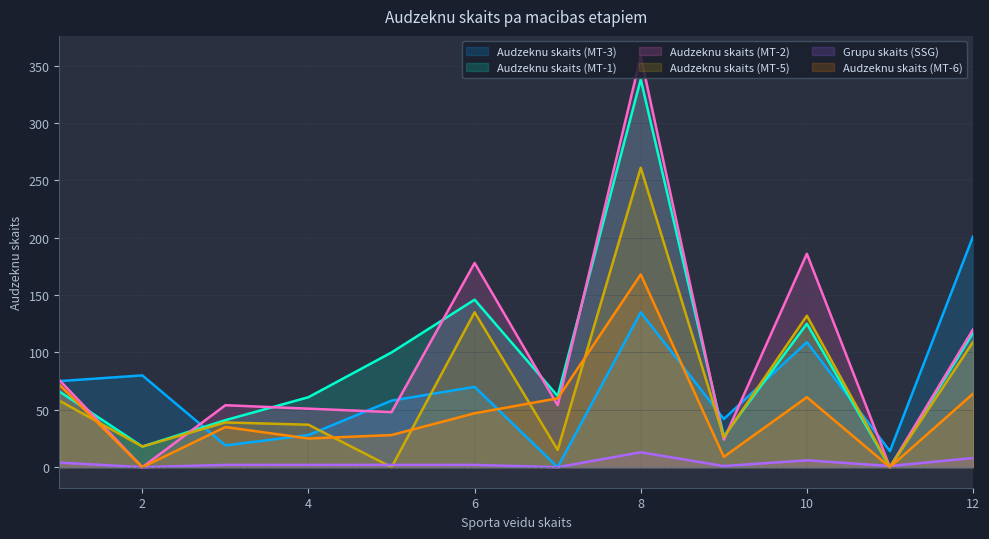

True or false: Audzeknu skaits (MT-2) has more than 2 interior local peaks.

True